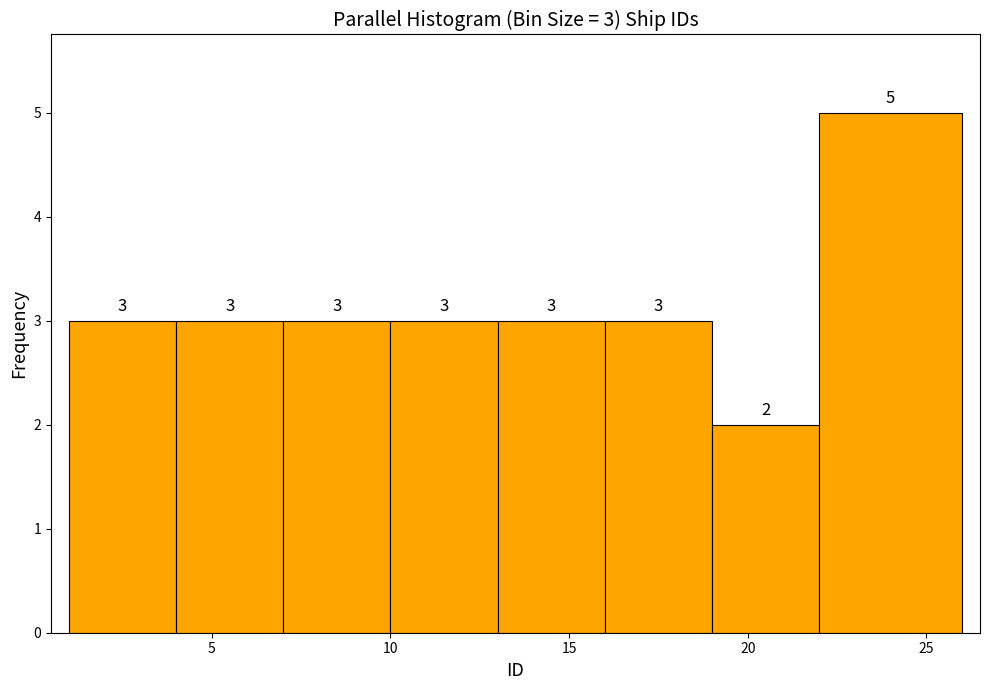

Over which range of the x-axis is the bar tallest?

22 to 26